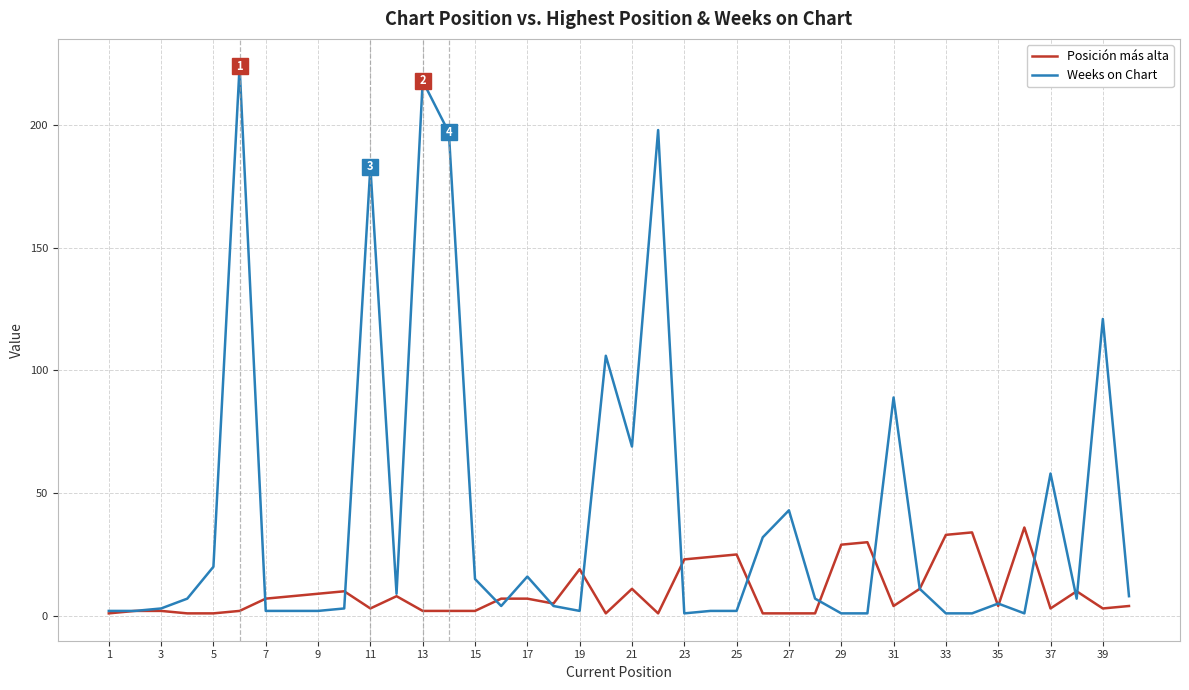

True or false: Posición más alta and Weeks on Chart cross at least once.

True